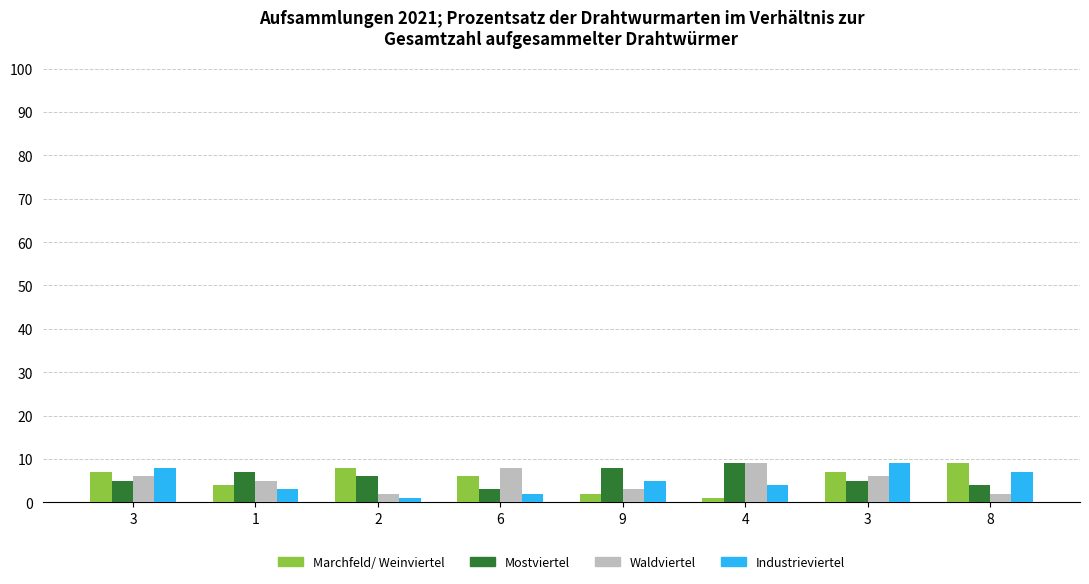

How many data points does each series have?

8